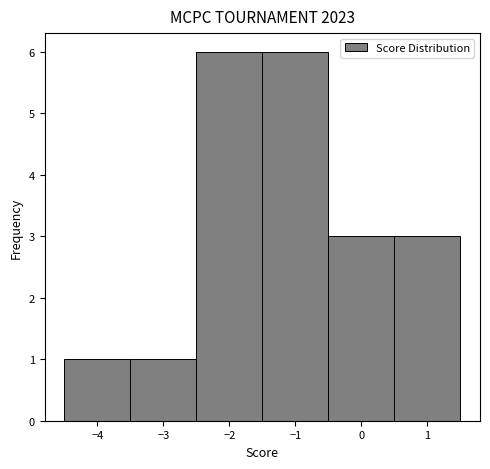

What is the height of the bar covering -2.5 to -1.5 on the x-axis? The values are not printed on the chart, so give them approximately, as read against the axis.

6